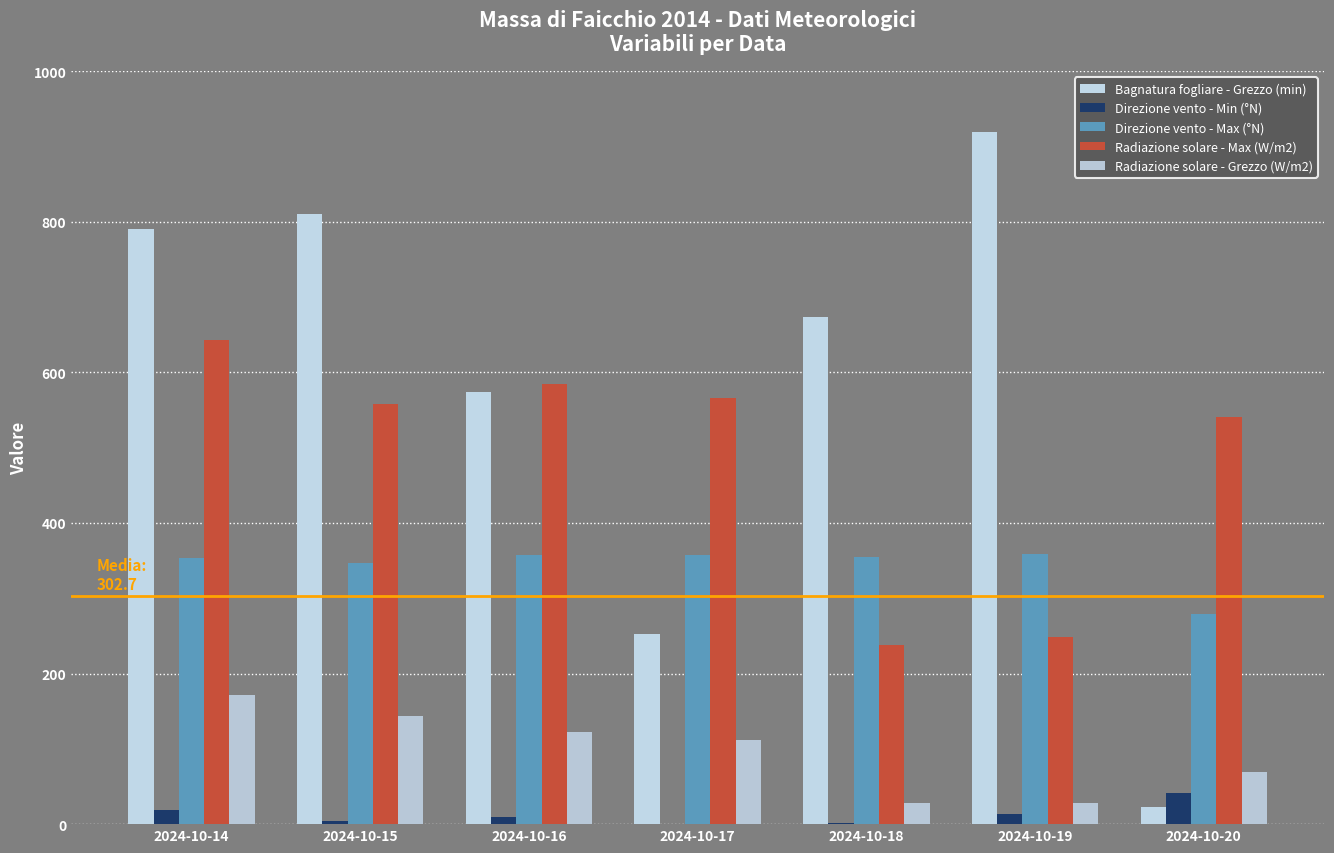

What is the spread (max minus min) of values at 2024-10-16?

576.1